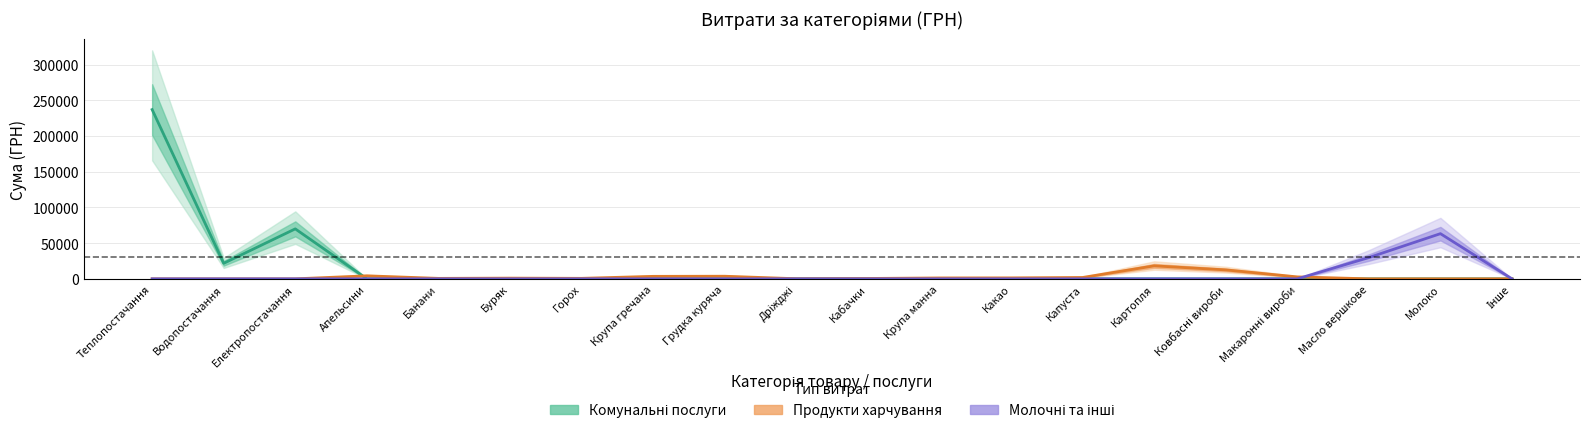

After their last crossing, which series has the higher values: Продукти харчування or Комунальні послуги?

Продукти харчування